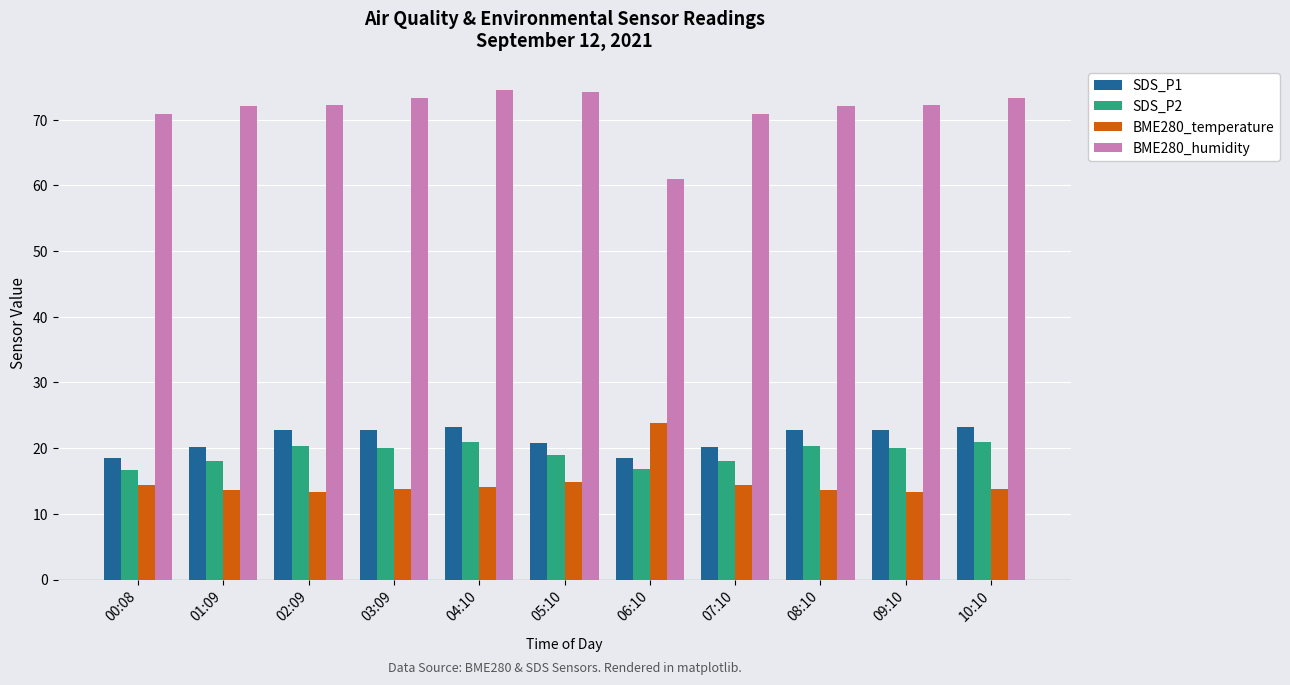

Is it true that SDS_P1 equals 34.6 at 08:10?

False